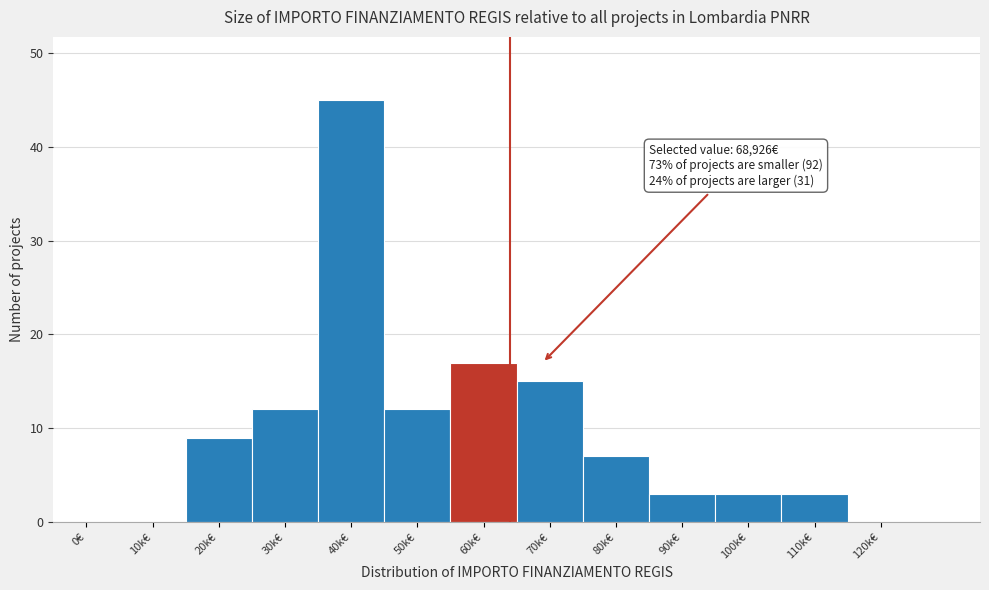

Reading left to right, what are all the values shown in this chart?

0€=0	10k€=0	20k€=9	30k€=12	40k€=45	50k€=12	60k€=17	70k€=15	80k€=7	90k€=3	100k€=3	110k€=3	120k€=0